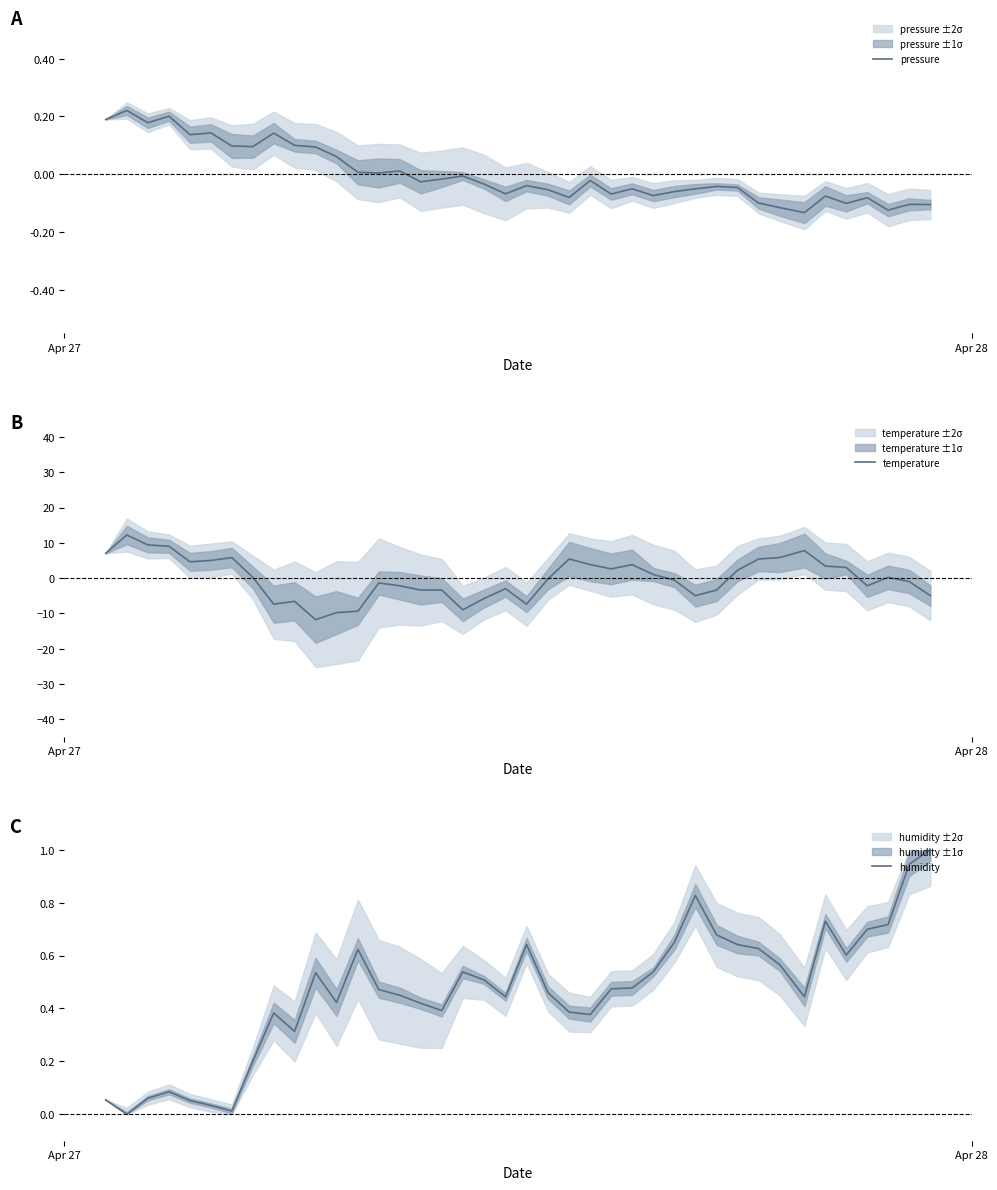

What is the value of the pressure point at the 23rd from the left?

-0.1